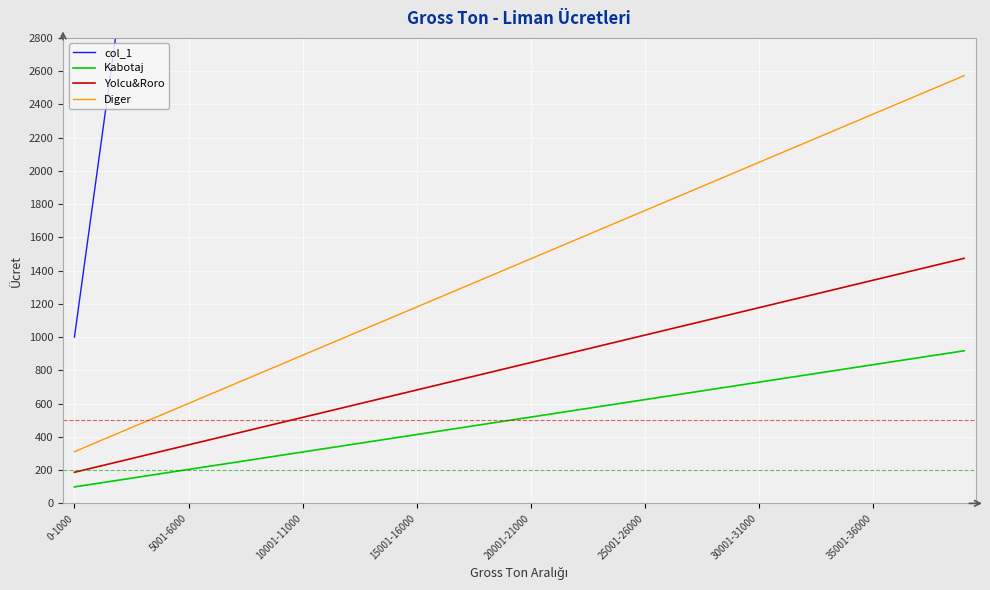

Which series has the largest range (max minus min)?

col_1